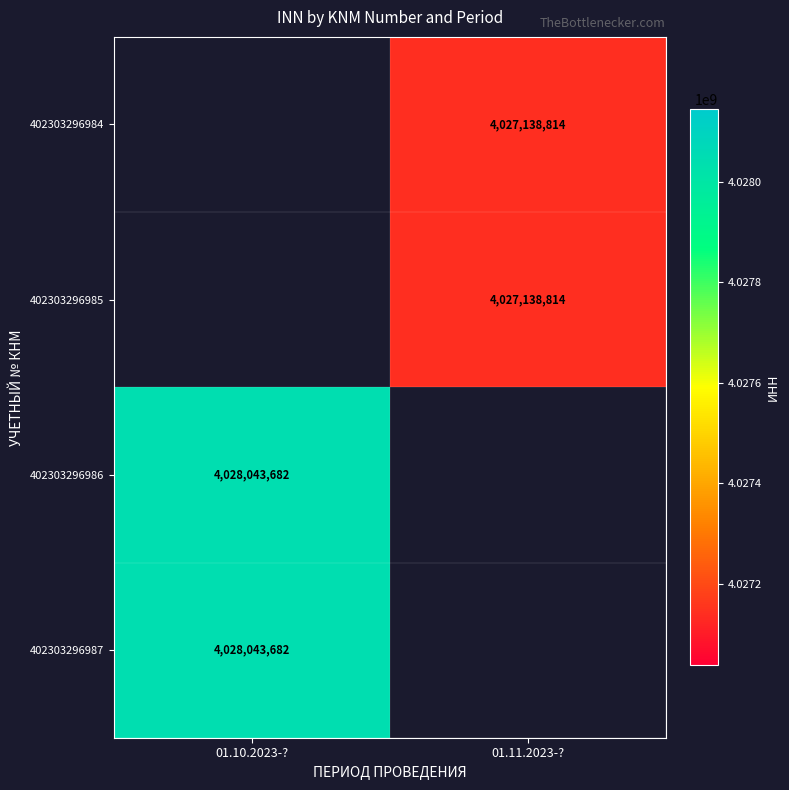

What is the smallest value displayed?

4027138814.0